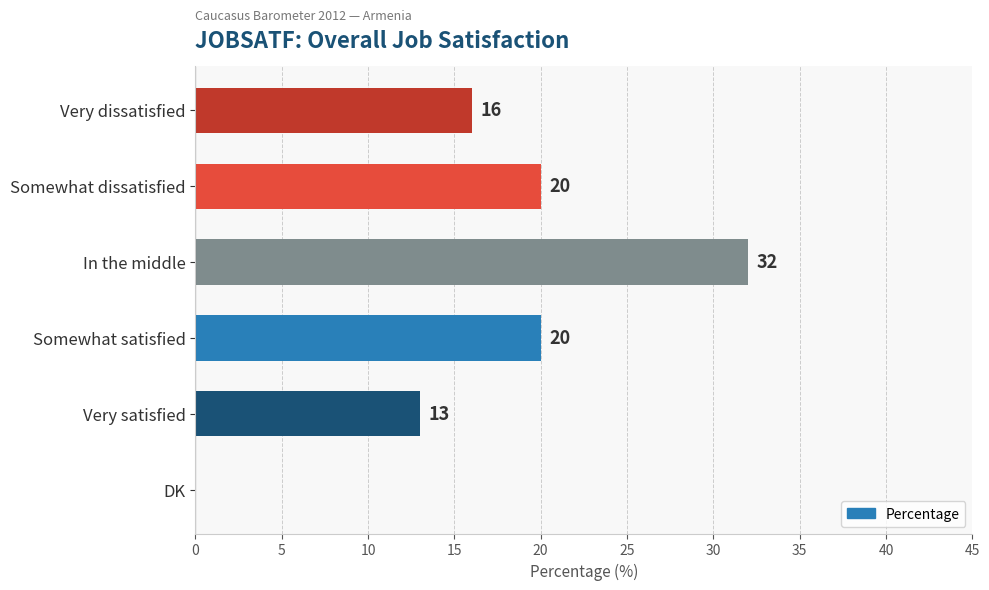

Are the bars horizontal?

Yes